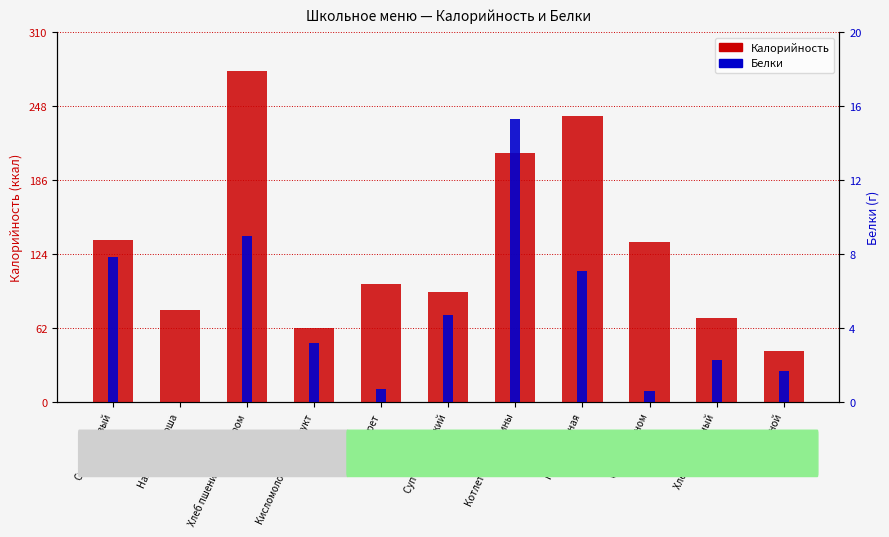

How many data points in Белки are above 3?

6